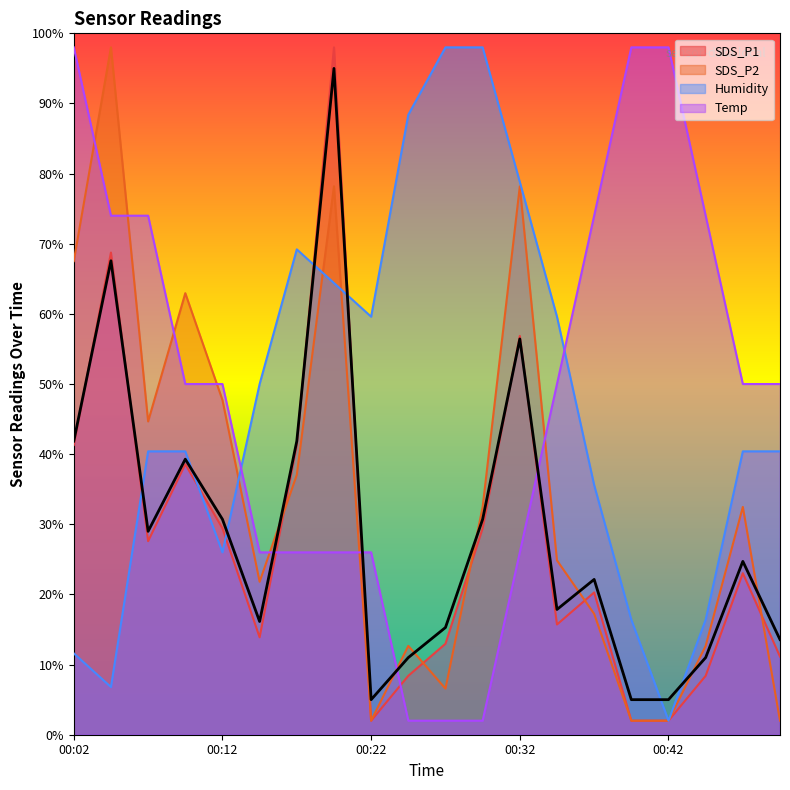

What is the approximate value of SDS_P1 at 00:09?

39.3